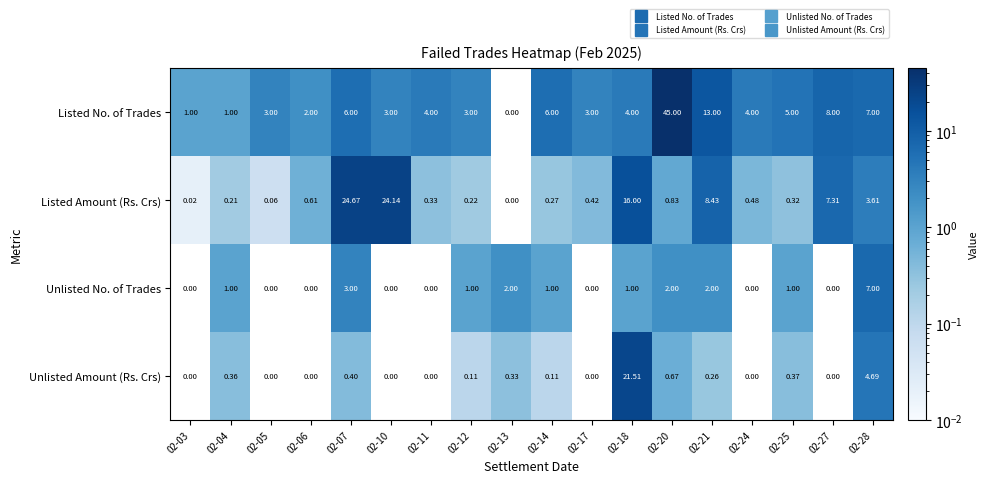

Rank the series by their maximum value, from lowest to highest.

Unlisted No. of Trades, Unlisted Amount (Rs. Crs), Listed Amount (Rs. Crs), Listed No. of Trades